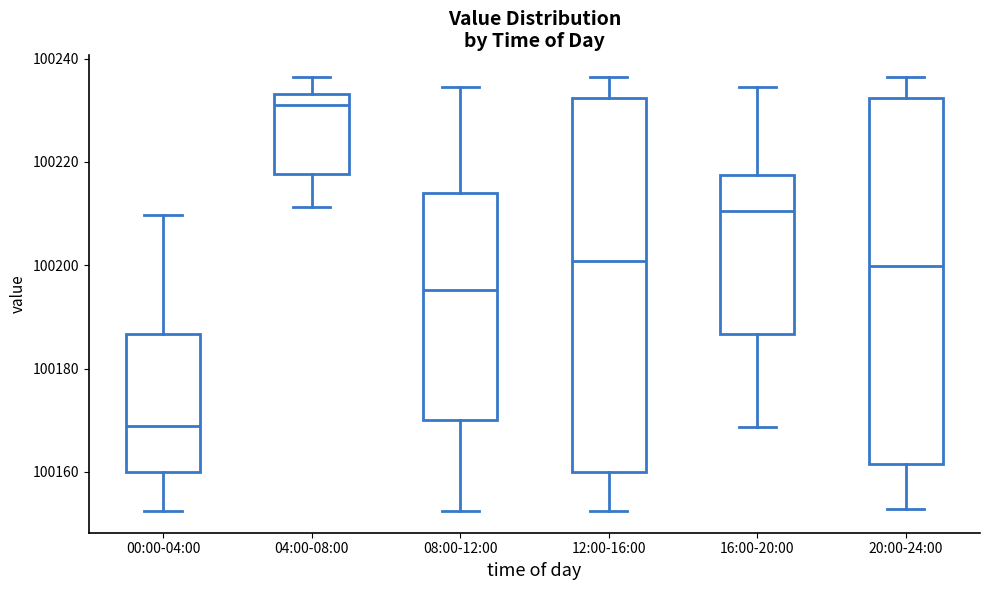

Reading left to right, transcribe this box plot: for each box, give where its median line is, the range the box spans, and where its two whiskers end, as read against the y-axis. The values are not printed on the chart, so give them approximately, as read against the axis.

00:00-04:00: median 100168, box 100160 to 100186, whiskers 100152 to 100210
04:00-08:00: median 100232, box 100218 to 100234, whiskers 100212 to 100236
08:00-12:00: median 100196, box 100170 to 100214, whiskers 100152 to 100234
12:00-16:00: median 100200, box 100160 to 100232, whiskers 100152 to 100236
16:00-20:00: median 100210, box 100186 to 100218, whiskers 100168 to 100234
20:00-24:00: median 100200, box 100162 to 100232, whiskers 100152 to 100236